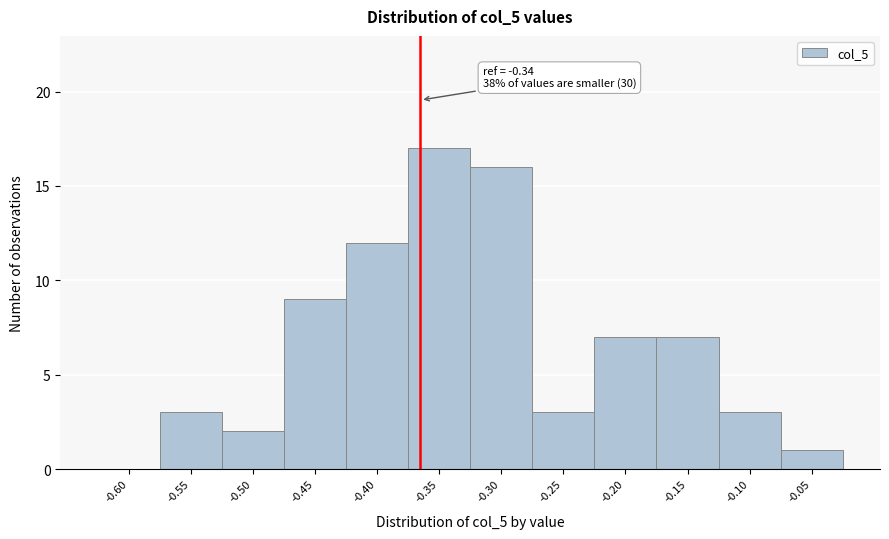

Reading left to right, list all the values displayed in this chart.

-0.60=0	-0.55=3	-0.50=2	-0.45=9	-0.40=12	-0.35=17	-0.30=16	-0.25=3	-0.20=7	-0.15=7	-0.10=3	-0.05=1